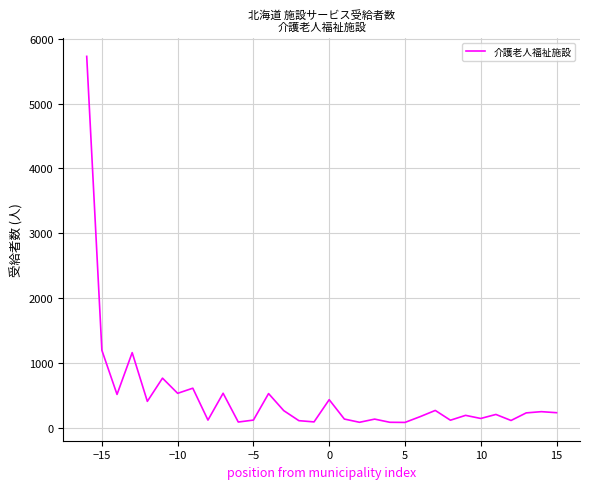

What is the greatest value displayed?

5730